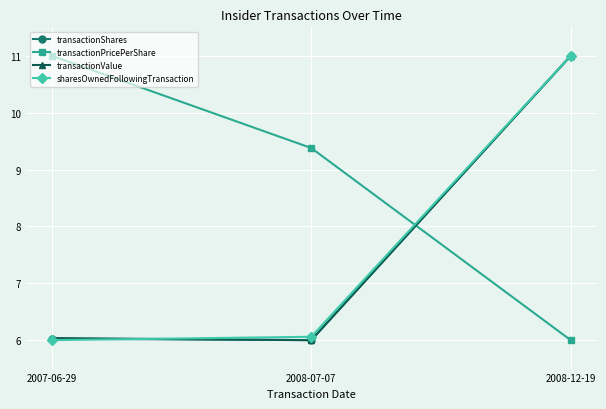

What is the sum of the sharesOwnedFollowingTransaction values at 2008-07-07 and 2007-06-29?

12.1